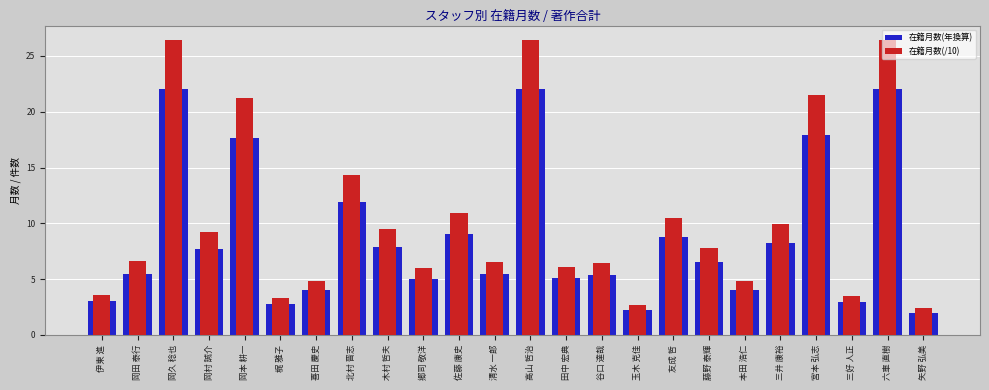

What is the label of the 21st bar from the right?

岡村 誠介